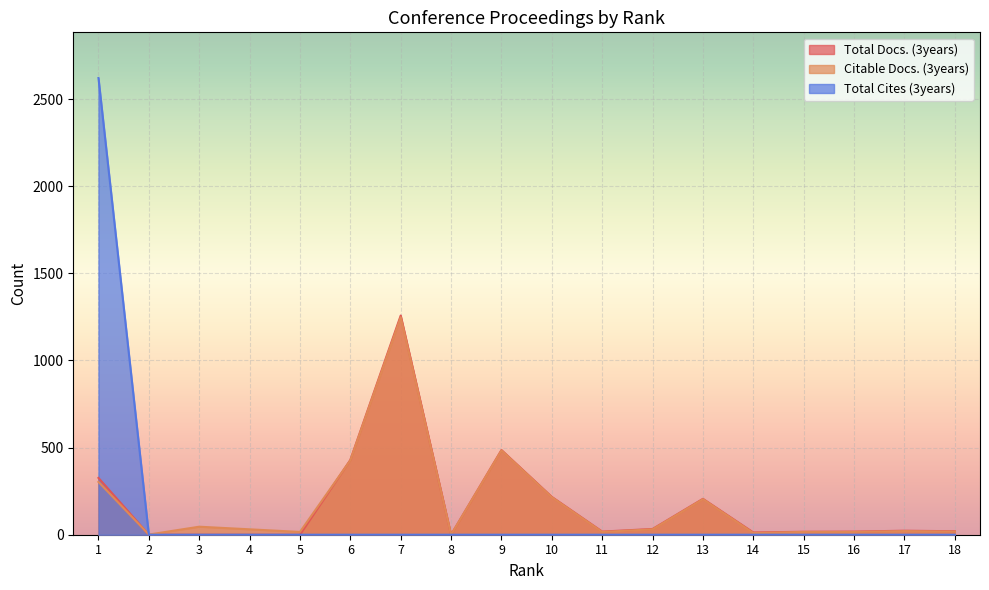

How many lines are shown in the chart?

3